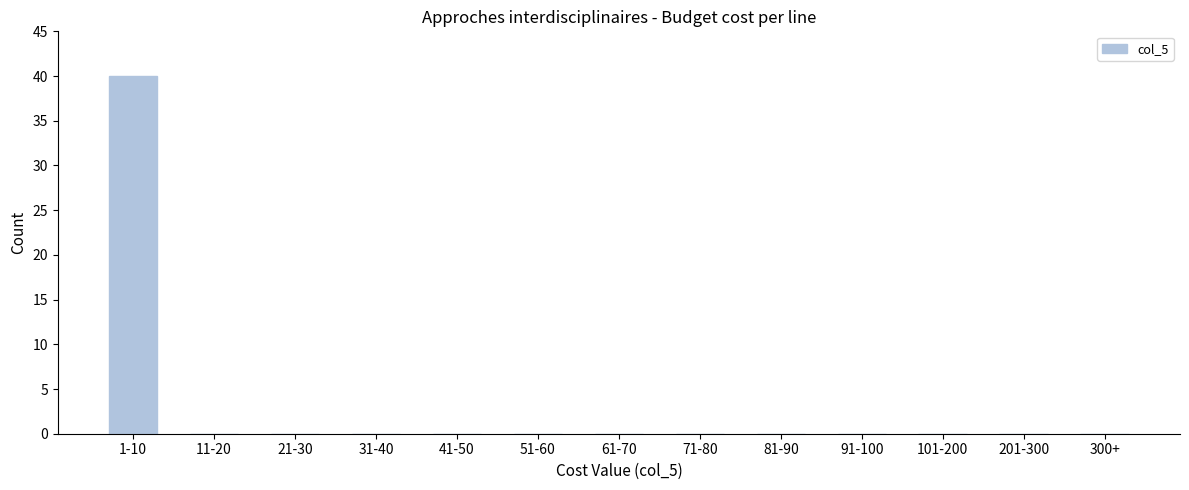

Reading left to right, extract all data points from this chart.

1-10=40	11-20=0	21-30=0	31-40=0	41-50=0	51-60=0	61-70=0	71-80=0	81-90=0	91-100=0	101-200=0	201-300=0	300+=0